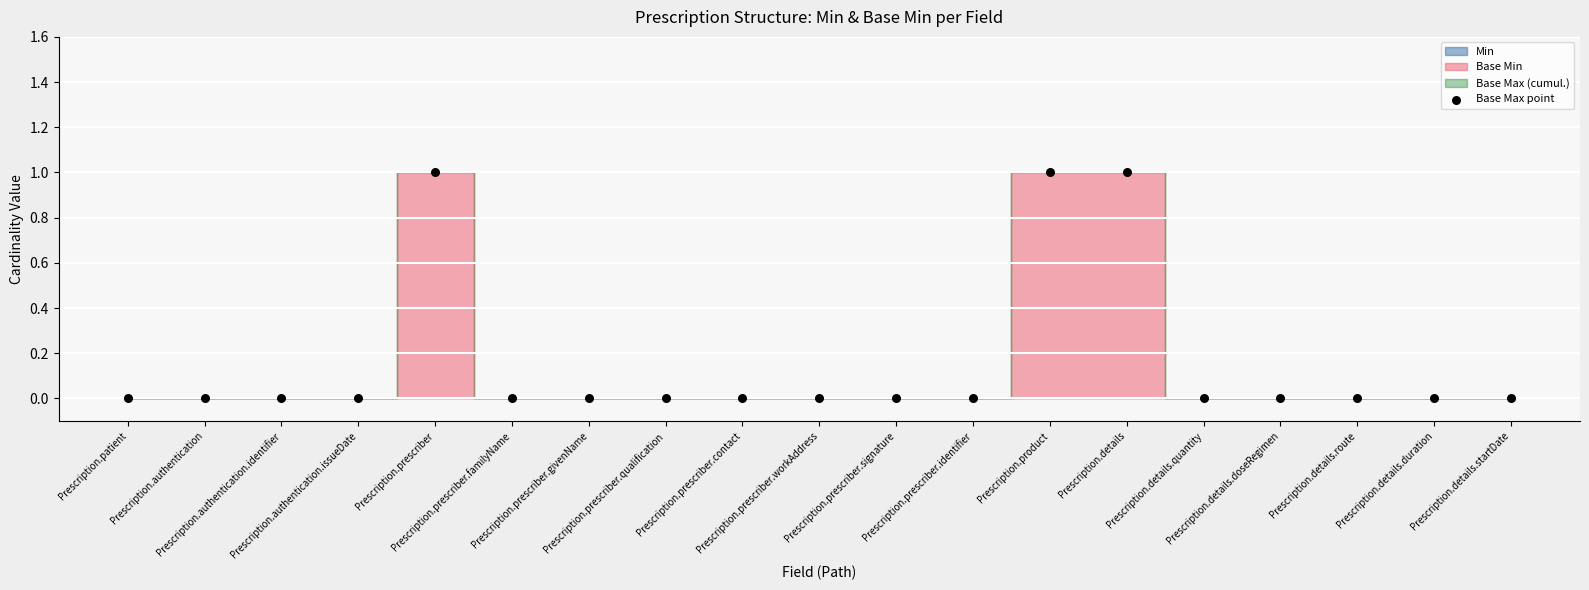

How many data points are displayed?

19